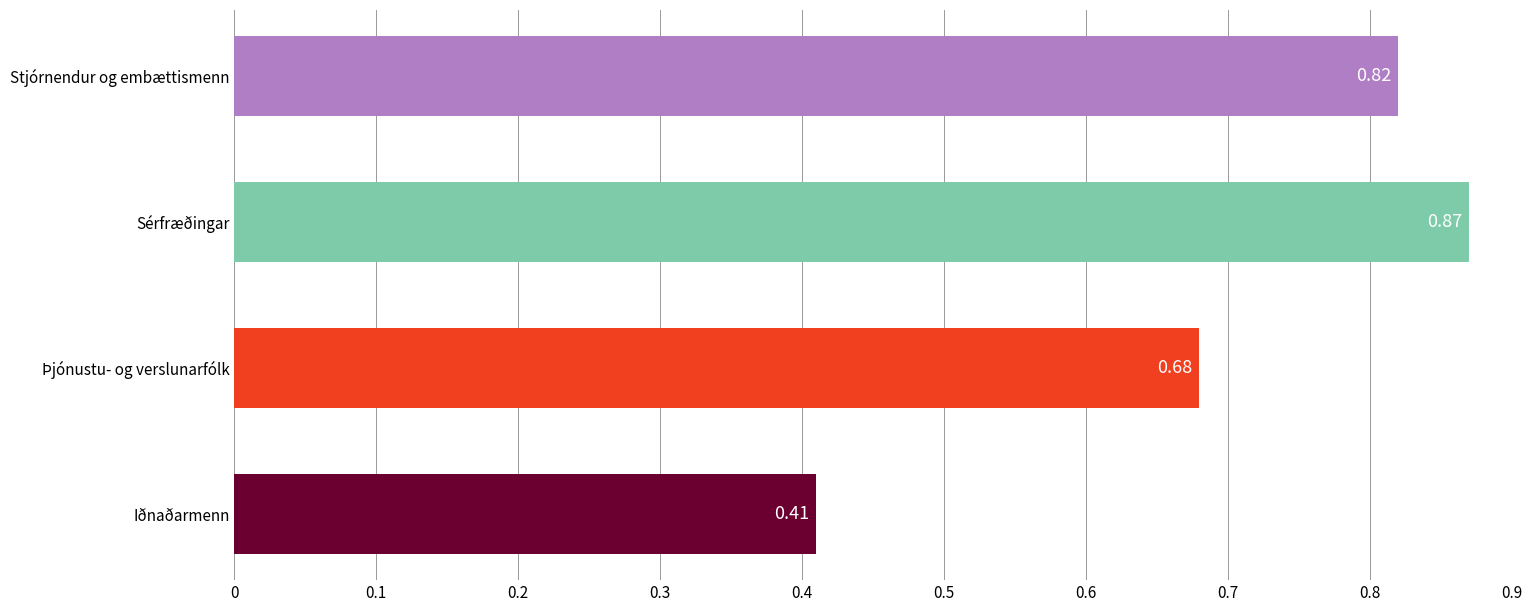

Does the chart contain stacked bars?

No